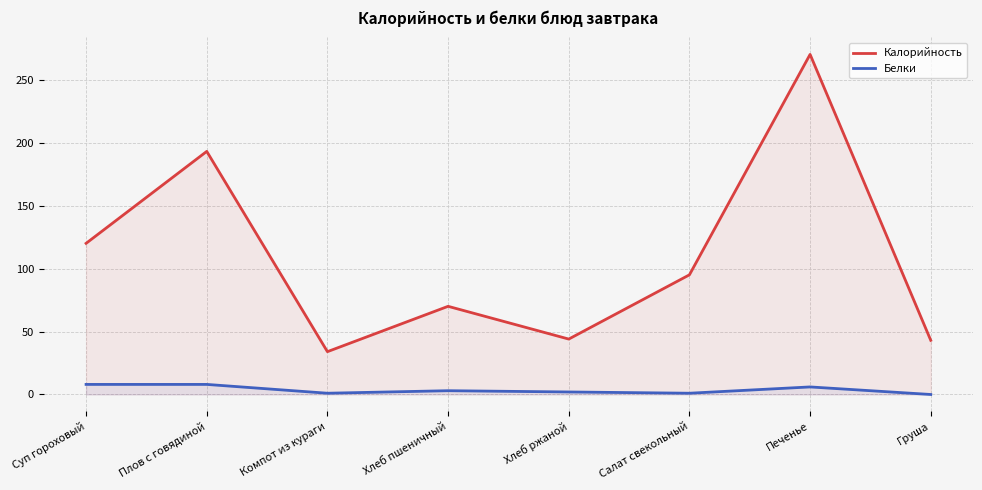

True or false: Белки and Калорийность cross at least once.

False